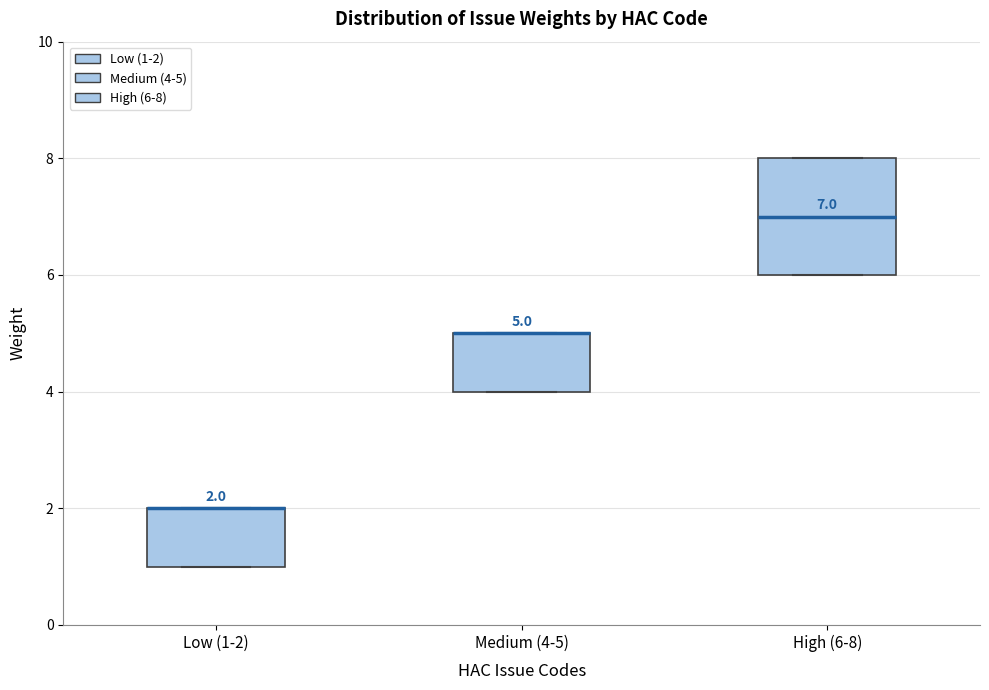

Which box is the tallest, from its lower edge to its upper edge?

High (6-8)